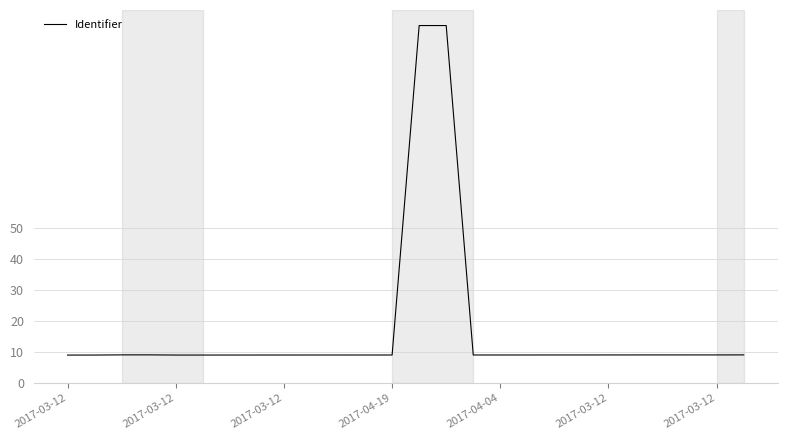

What is the greatest value displayed?

115.0